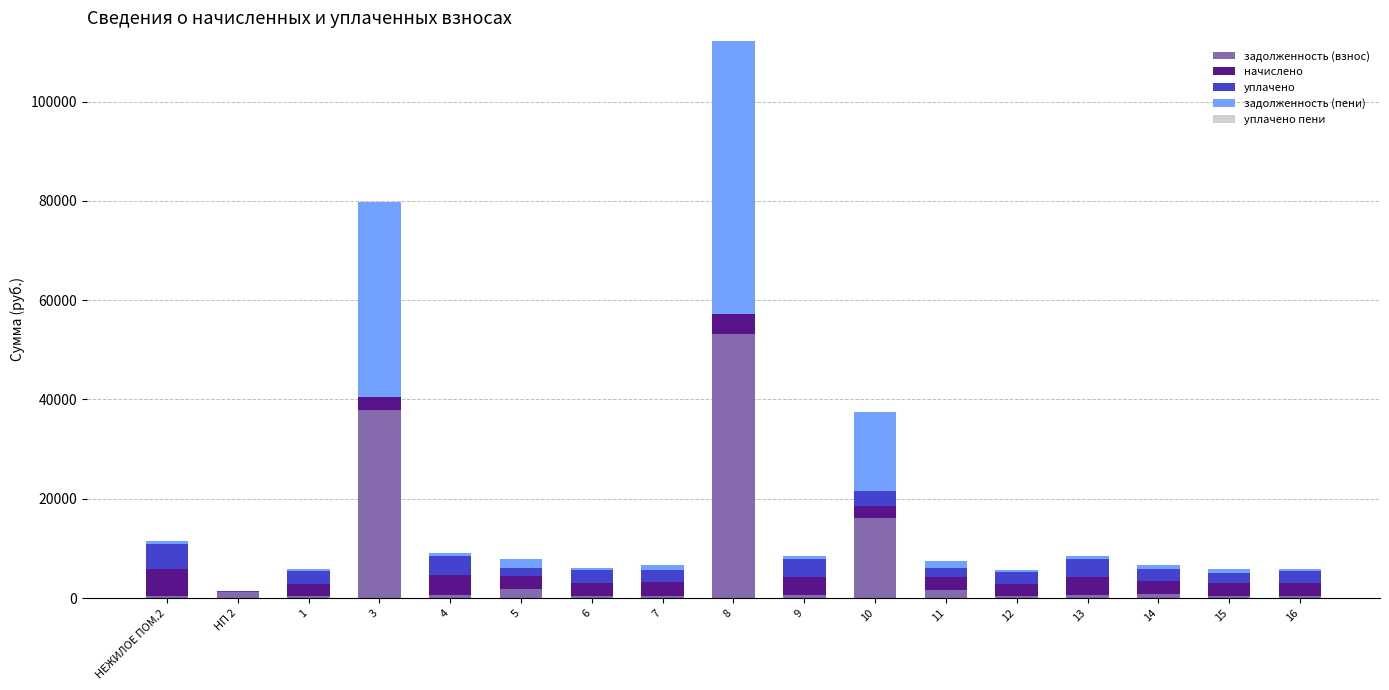

What is the highest value of the задолженность (взнос) series?

53133.4